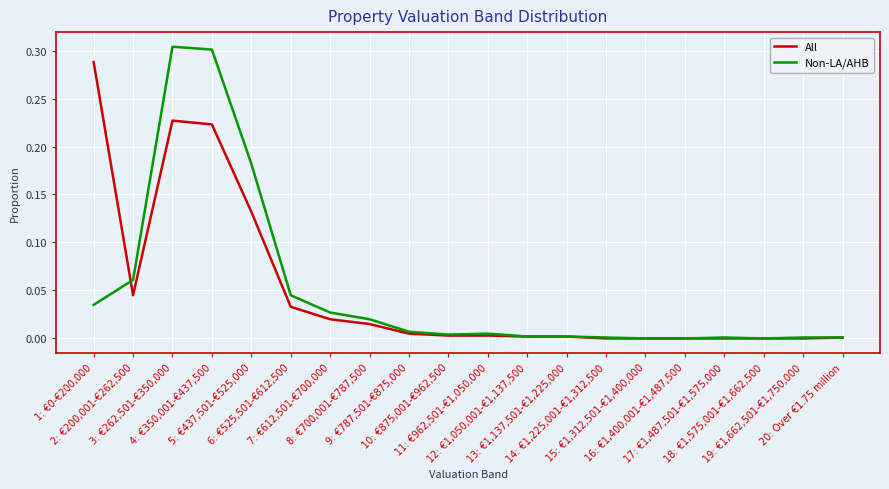

At which category does All reach its first local peak?

3: €262,501-€350,000